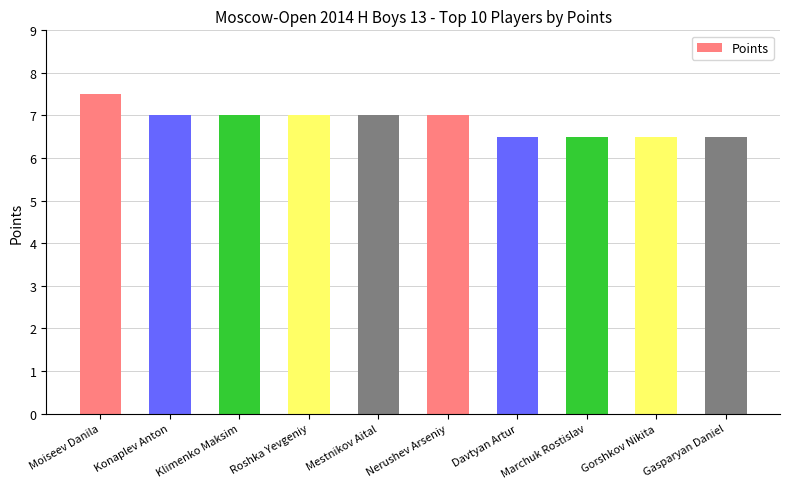

What is the ratio of the value at Roshka Yevgeniy to the value at Moiseev Danila?

0.9